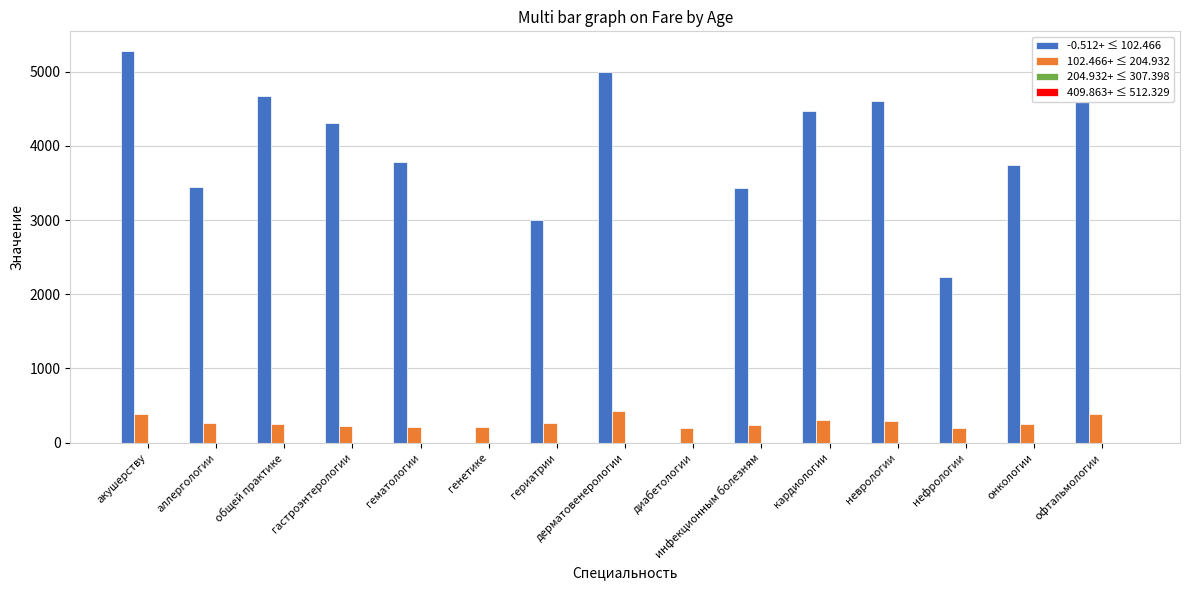

What is the approximate value of -0.512+ ≤ 102.466 at офтальмологии?

4870.0